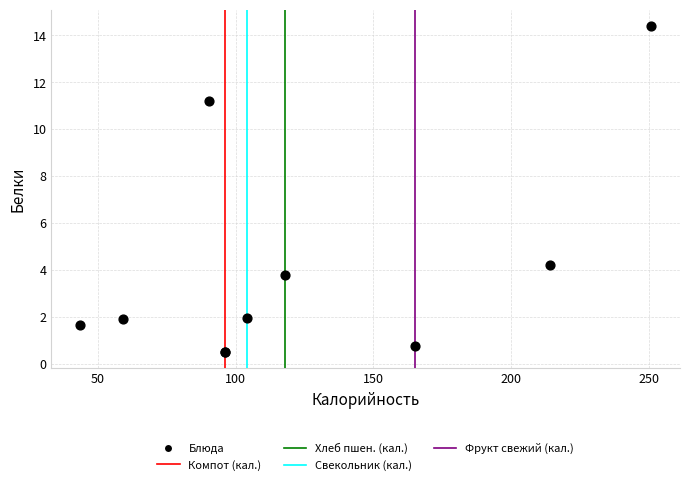

What Y value in the scatter plot is closest to 7?

4.2